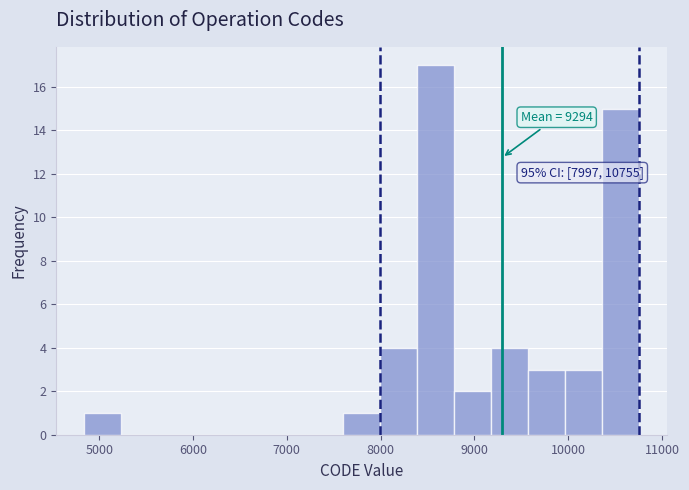

Around what value on the x-axis is the tallest bar? Give the approximate position of its centre, as read against the axis.

8600